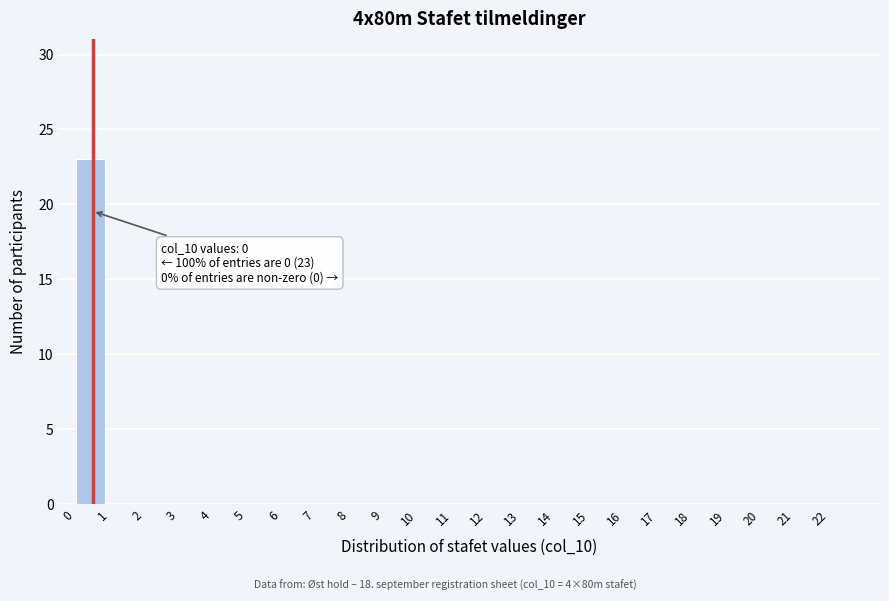

Reading right to left, transcribe all the data shown in this chart.

22=0	21=0	20=0	19=0	18=0	17=0	16=0	15=0	14=0	13=0	12=0	11=0	10=0	9=0	8=0	7=0	6=0	5=0	4=0	3=0	2=0	1=0	0=23